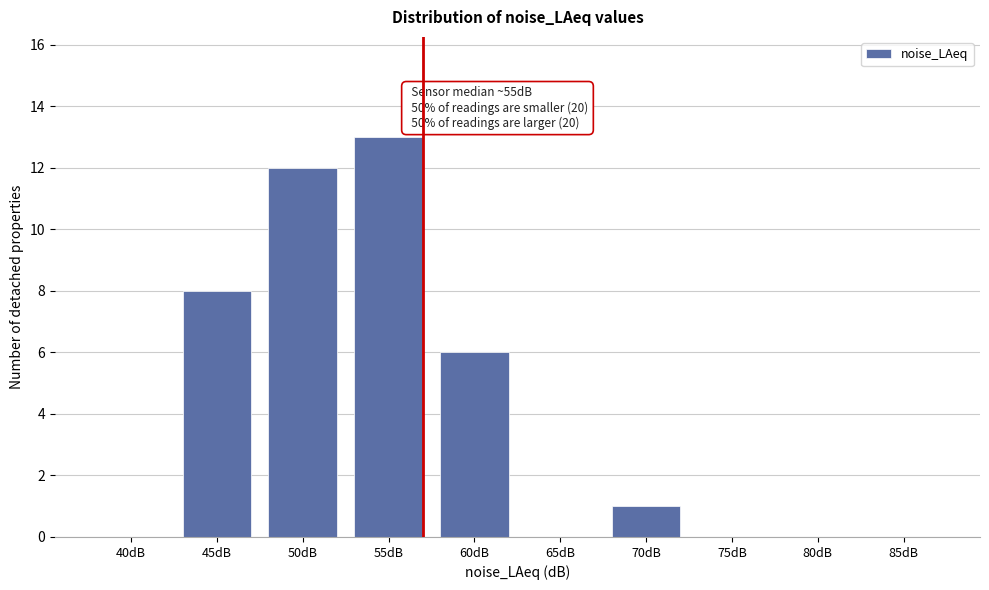

What value does the data have at 50dB?

12